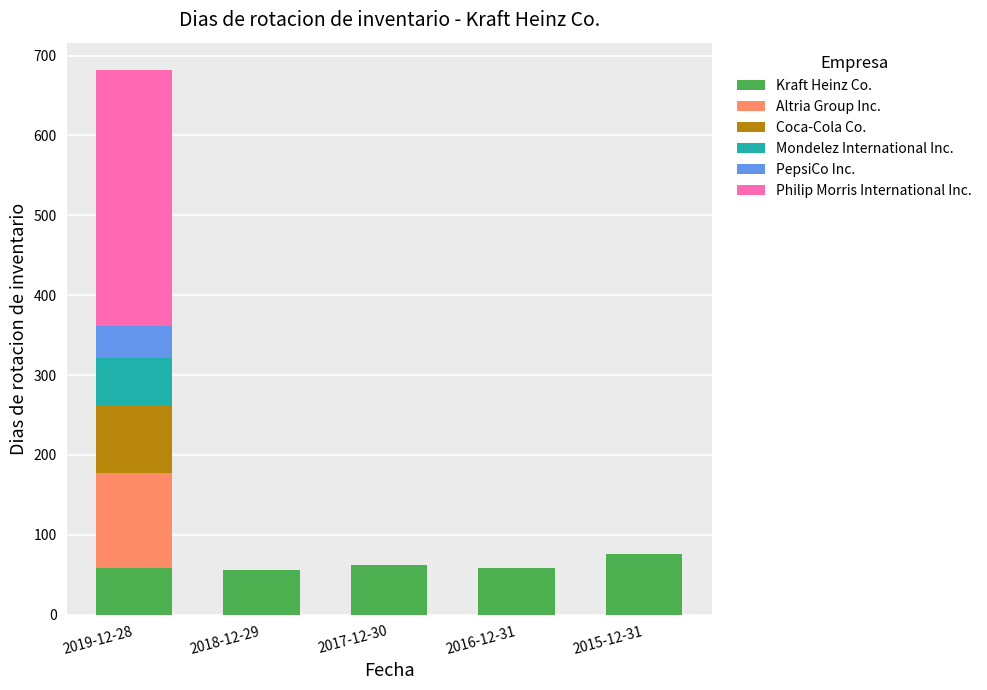

How many distinct data groups are displayed?

6